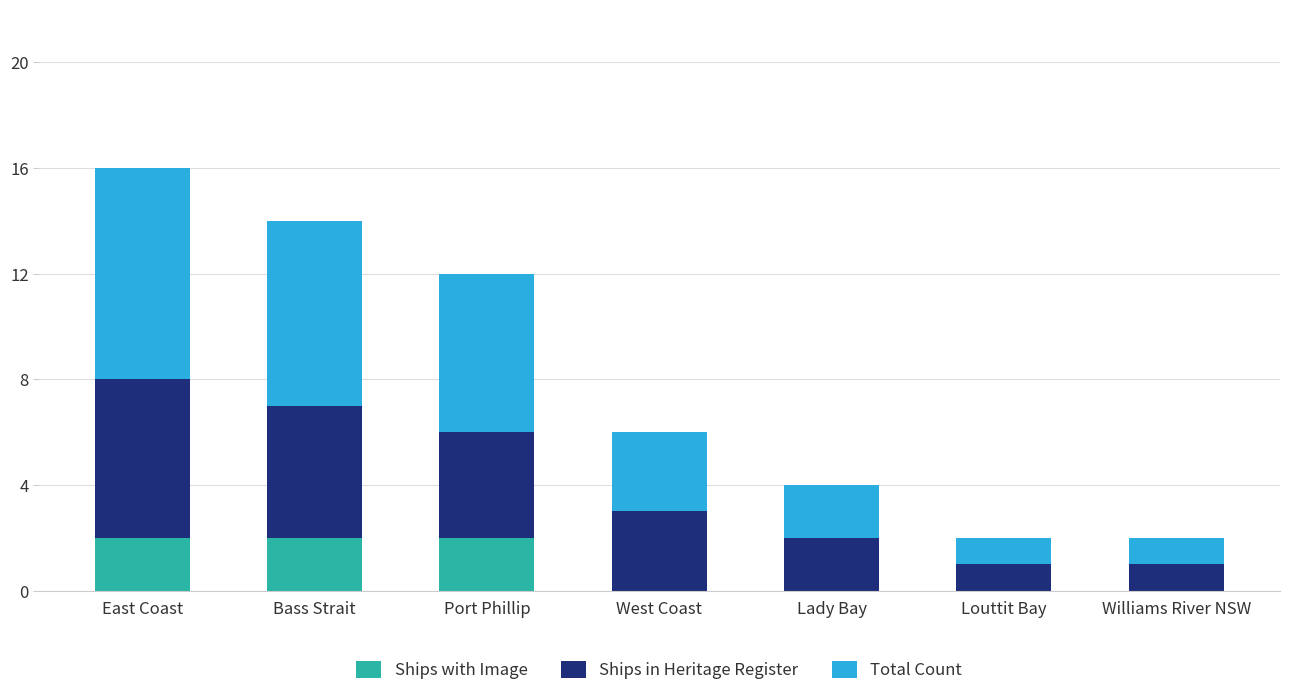

At which category is the sum across all series the highest?

East Coast